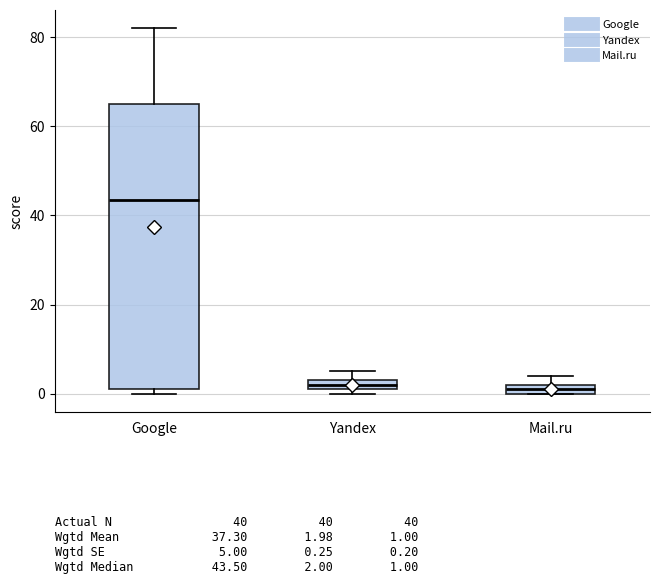

Comparing the boxes themselves (not the whiskers), which one is the tallest?

Google